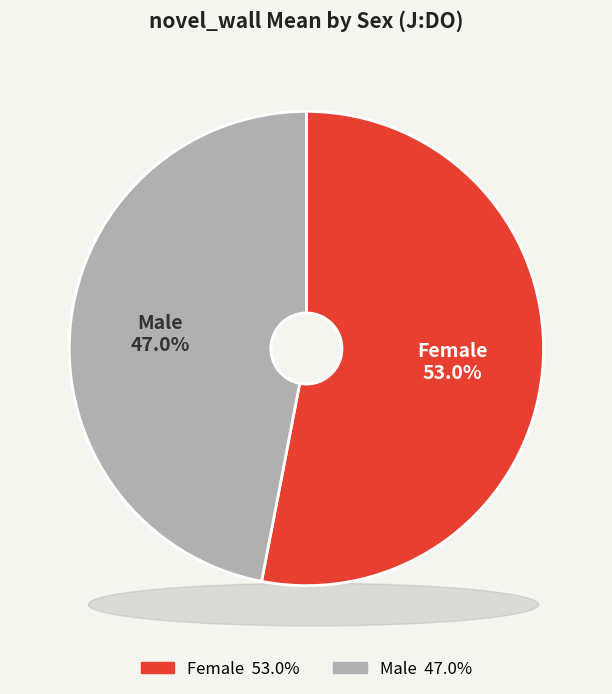

How many segments does this pie chart have?

2